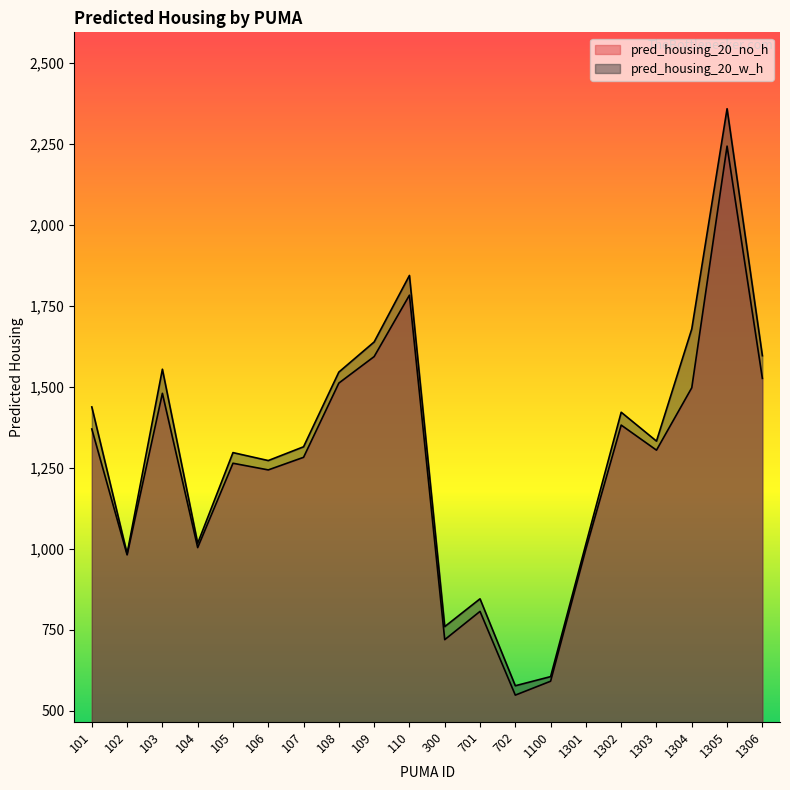

What is the difference between the maximum and second lowest values in the pred_housing_20_w_h series?

1753.8